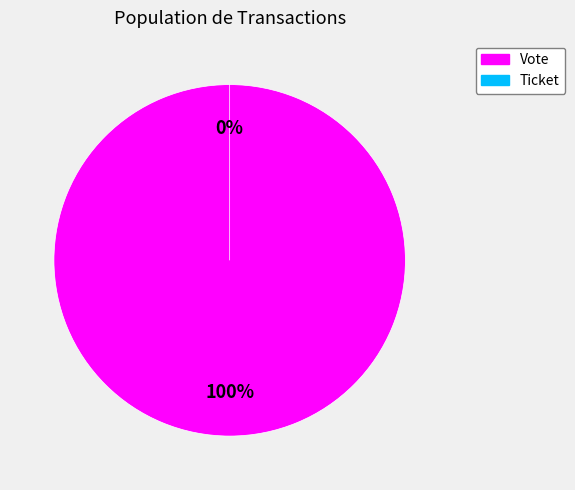

The Ticket slice represents 0% of the pie. True or false?

True